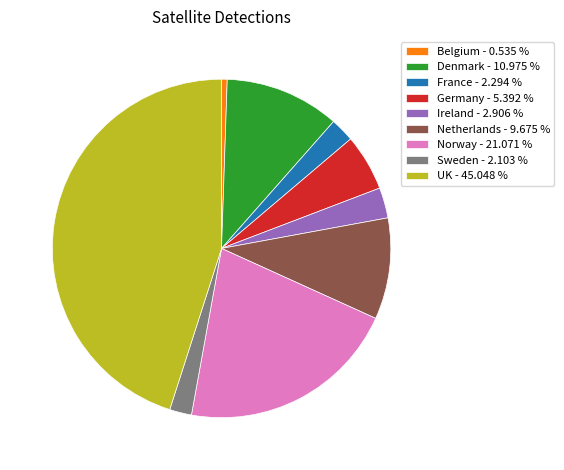

What is the smallest slice in the pie chart?

Belgium